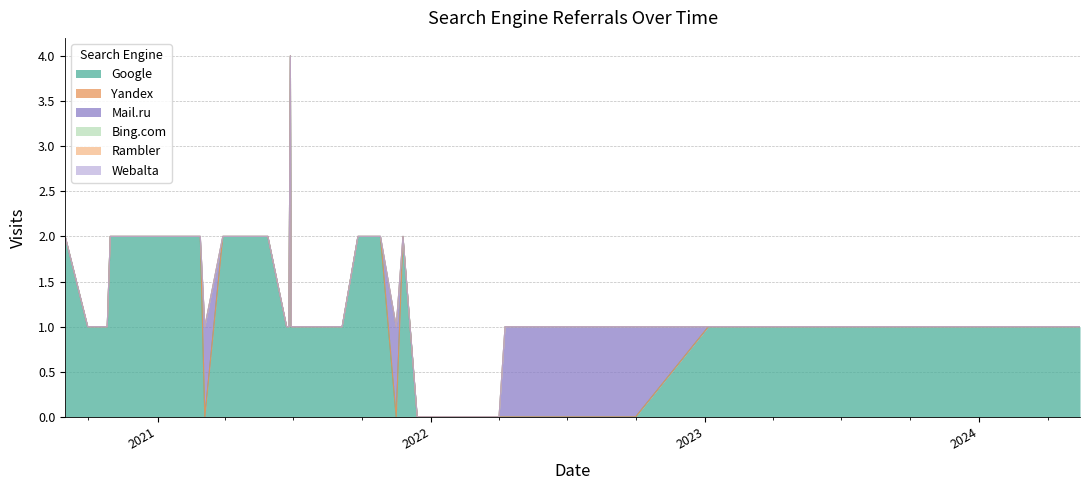

What is the greatest value displayed?

4